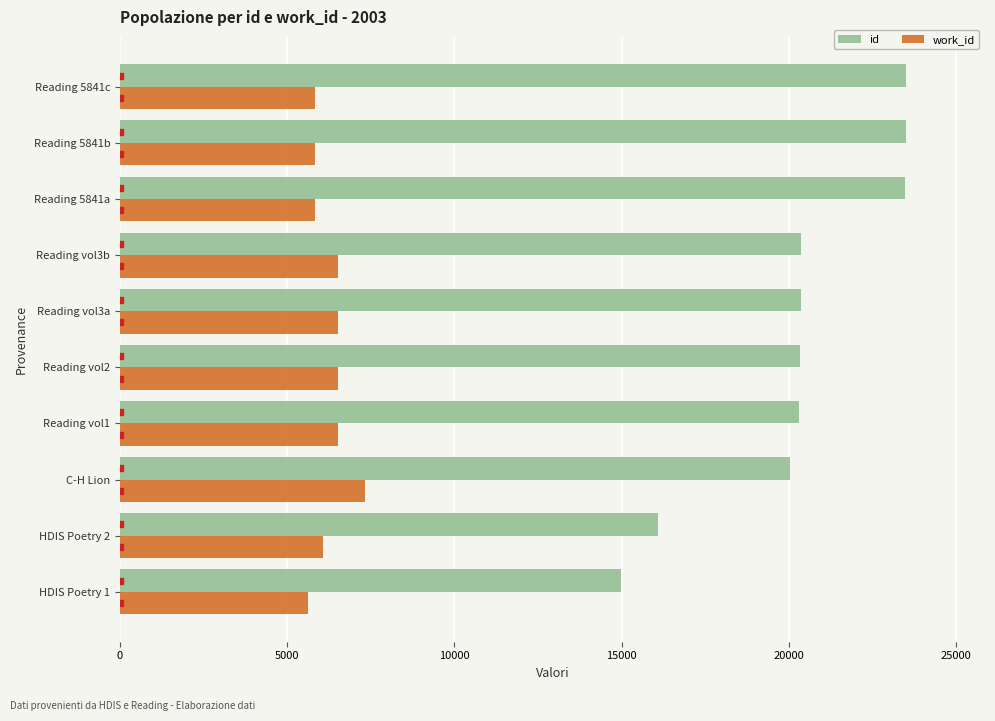

True or false: work_id has a value of 9653 at Reading 5841c.

False